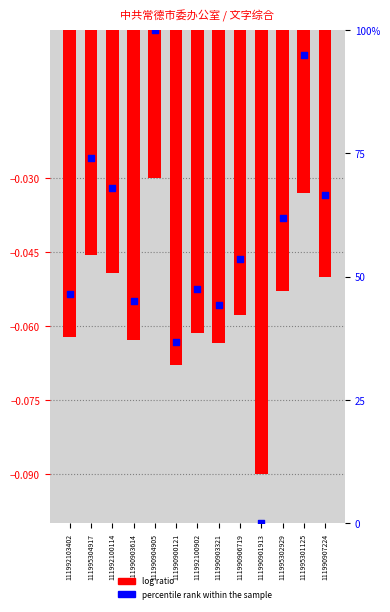

What is the total value across all series at 111995304917?

73.9